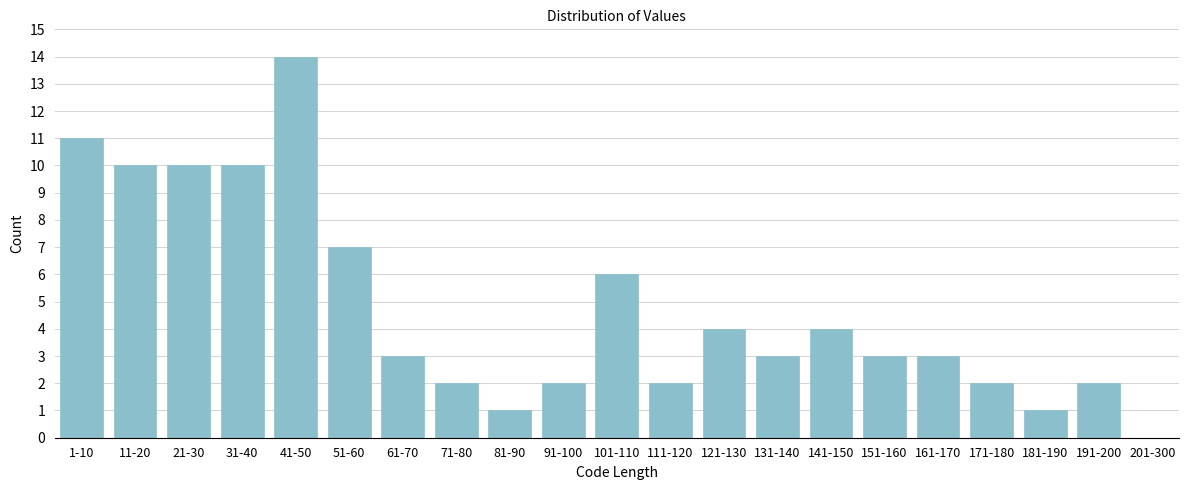

Reading left to right, what are all the values shown in this chart?

1-10=11	11-20=10	21-30=10	31-40=10	41-50=14	51-60=7	61-70=3	71-80=2	81-90=1	91-100=2	101-110=6	111-120=2	121-130=4	131-140=3	141-150=4	151-160=3	161-170=3	171-180=2	181-190=1	191-200=2	201-300=0